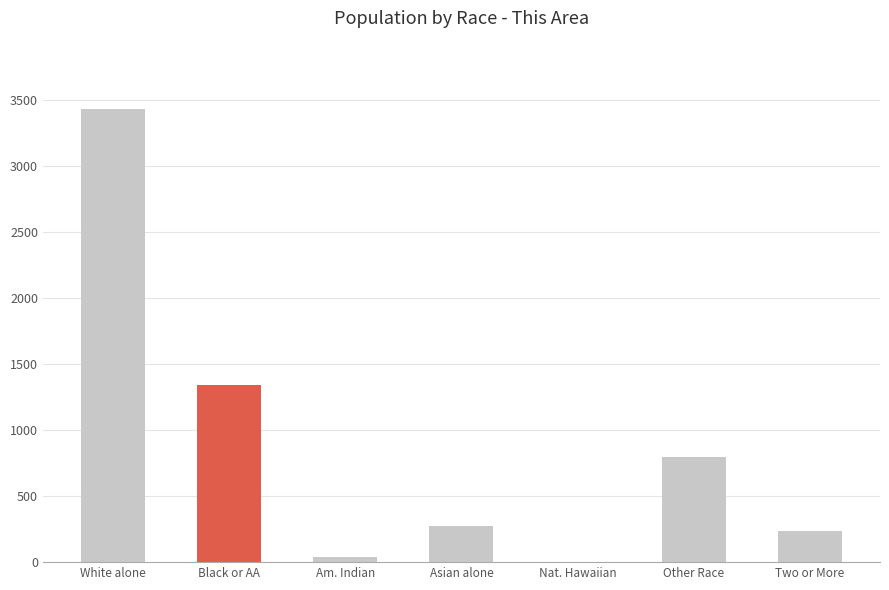

What is the maximum value shown in the chart?

3436